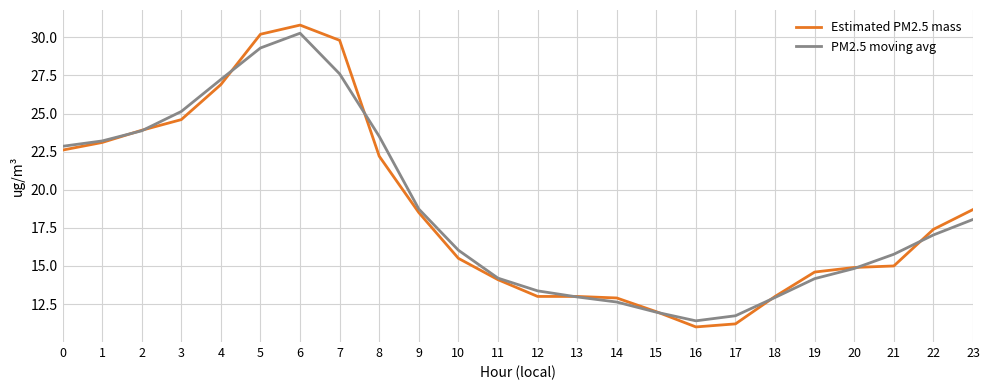

At which label is Estimated PM2.5 mass closest to 20?

23